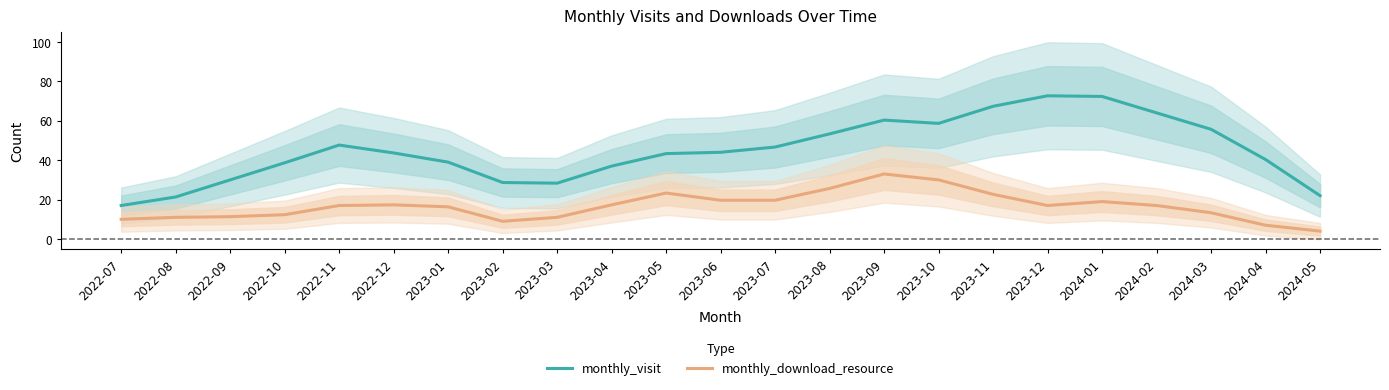

Which has a higher value, 2023-05 or 2023-07?

2023-07